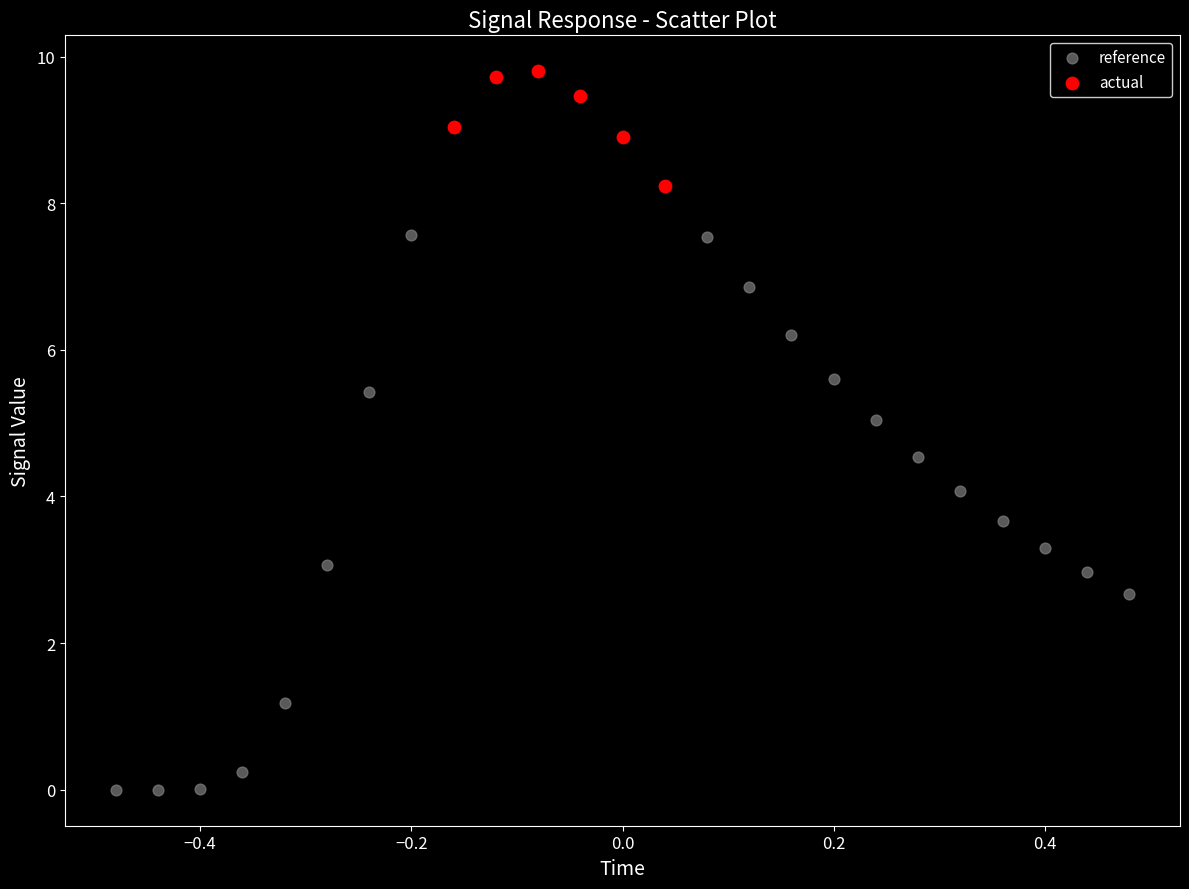

Which series has the widest spread of Y values?

reference